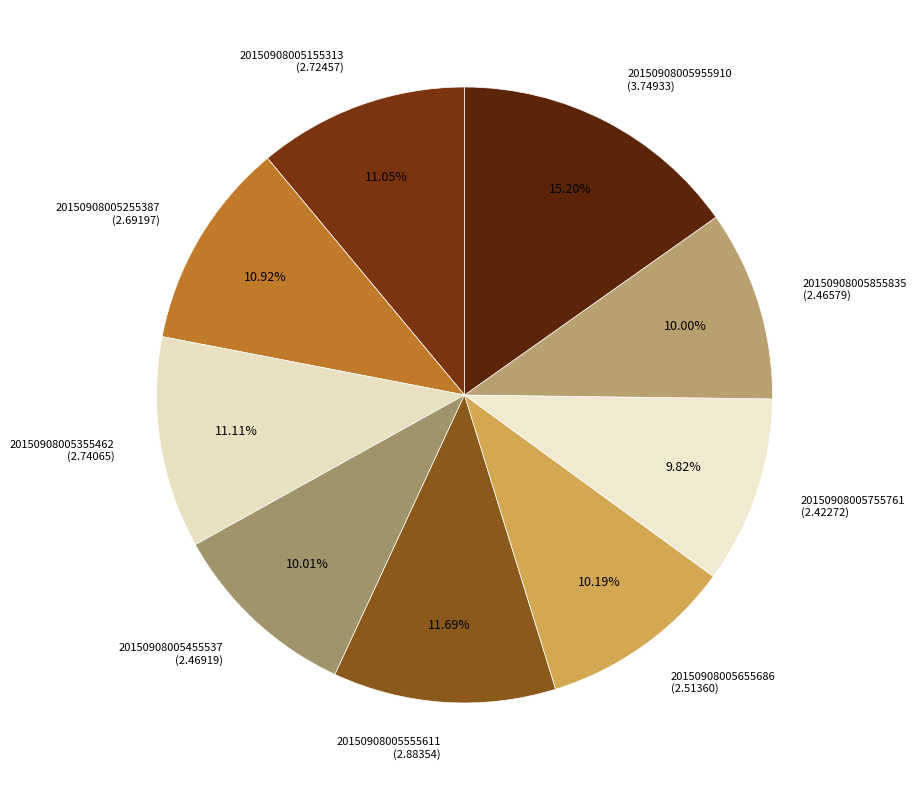

What percentage is the 20150908005455537 slice, to the nearest percent?

10%